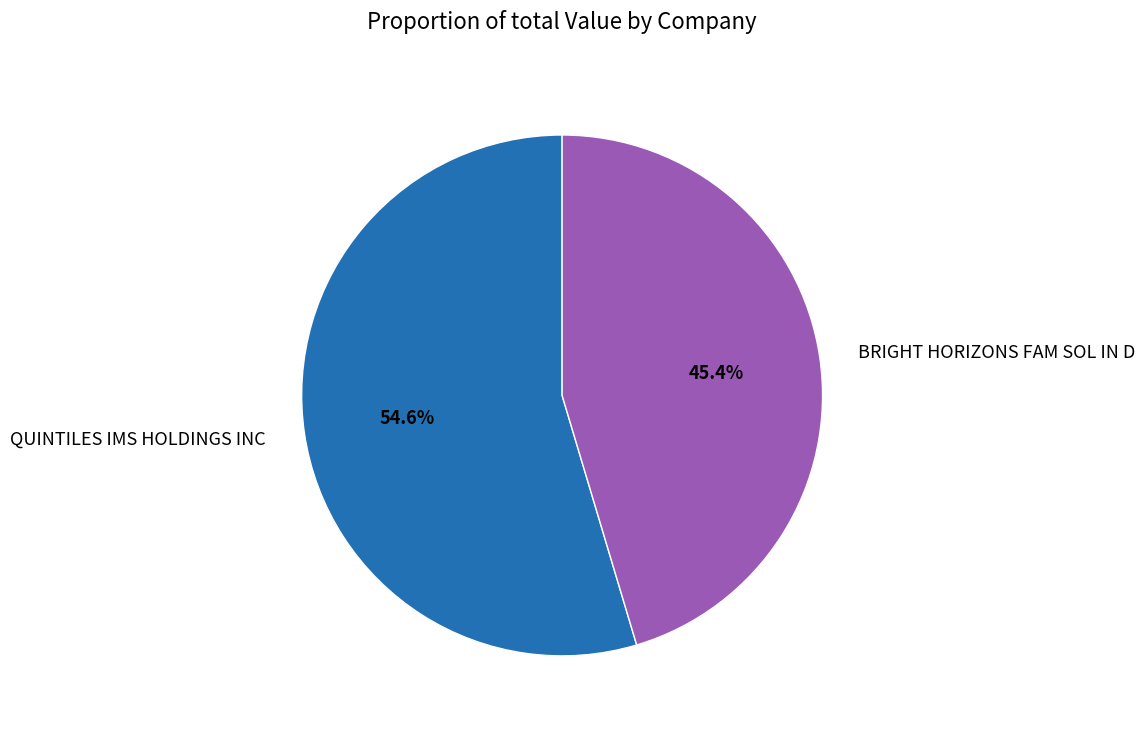

Is it true that QUINTILES IMS HOLDINGS INC is 43% of the pie?

False